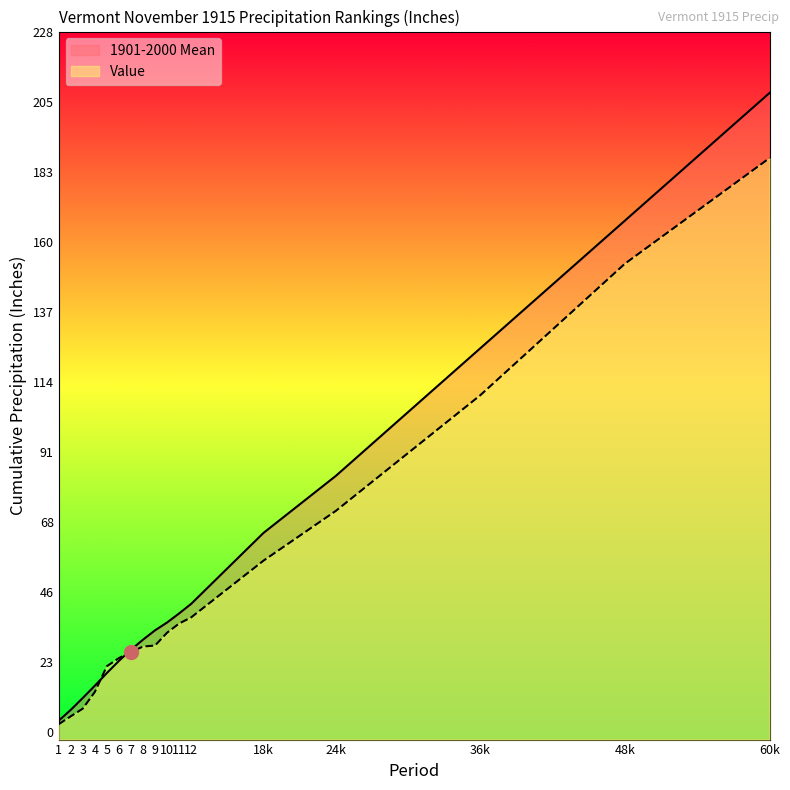

Which series has the largest range (max minus min)?

1901-2000 Mean